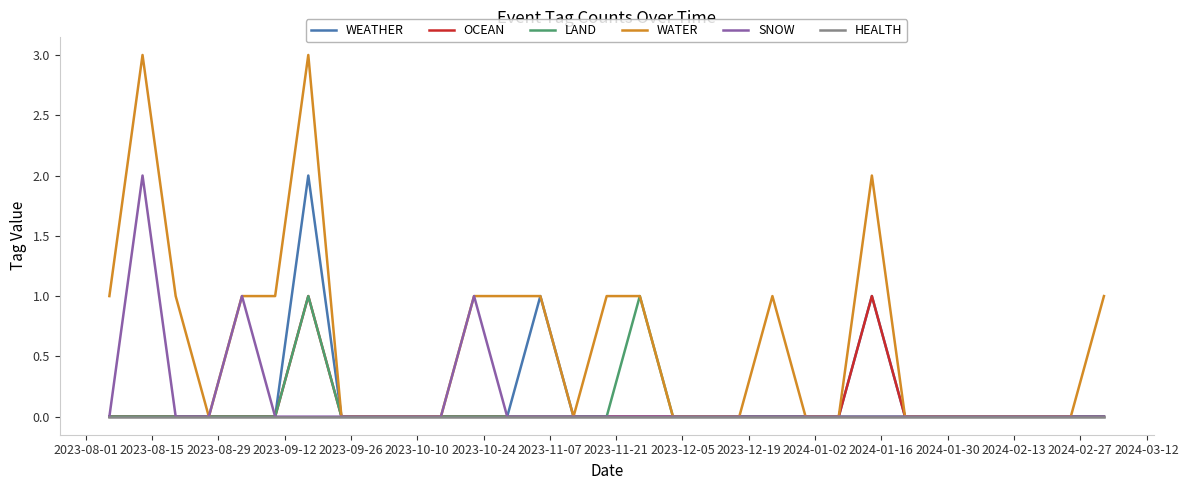

Which series has the largest total across all categories?

WATER